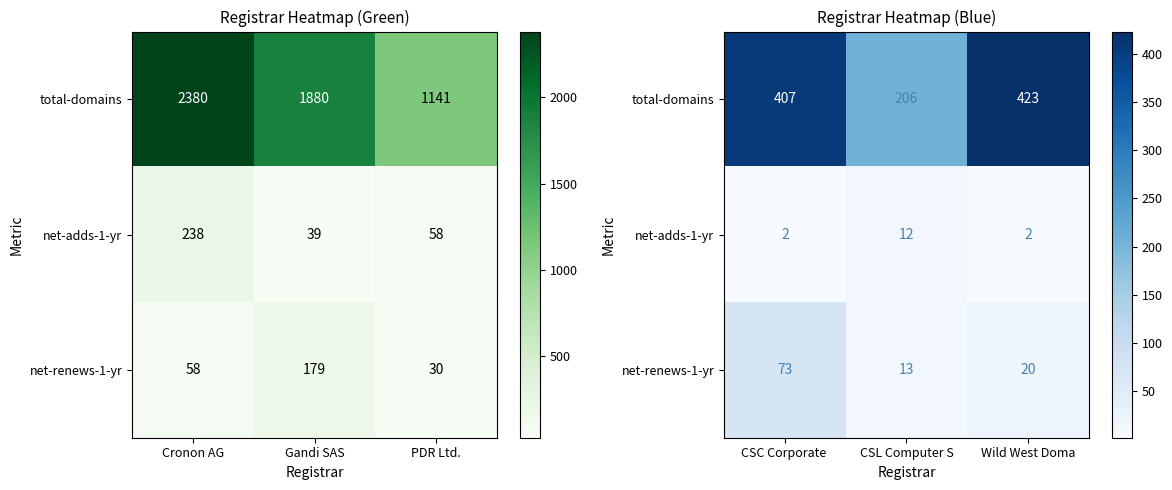

How many net-renews-1-yr values are between 13 and 73?

3